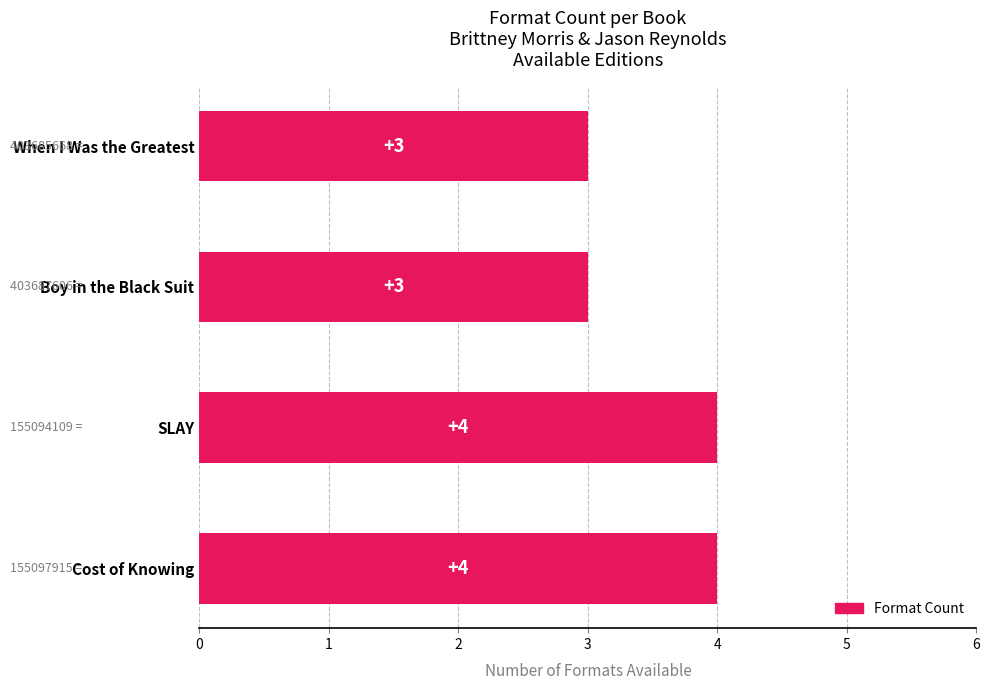

How many series are shown in this chart?

1